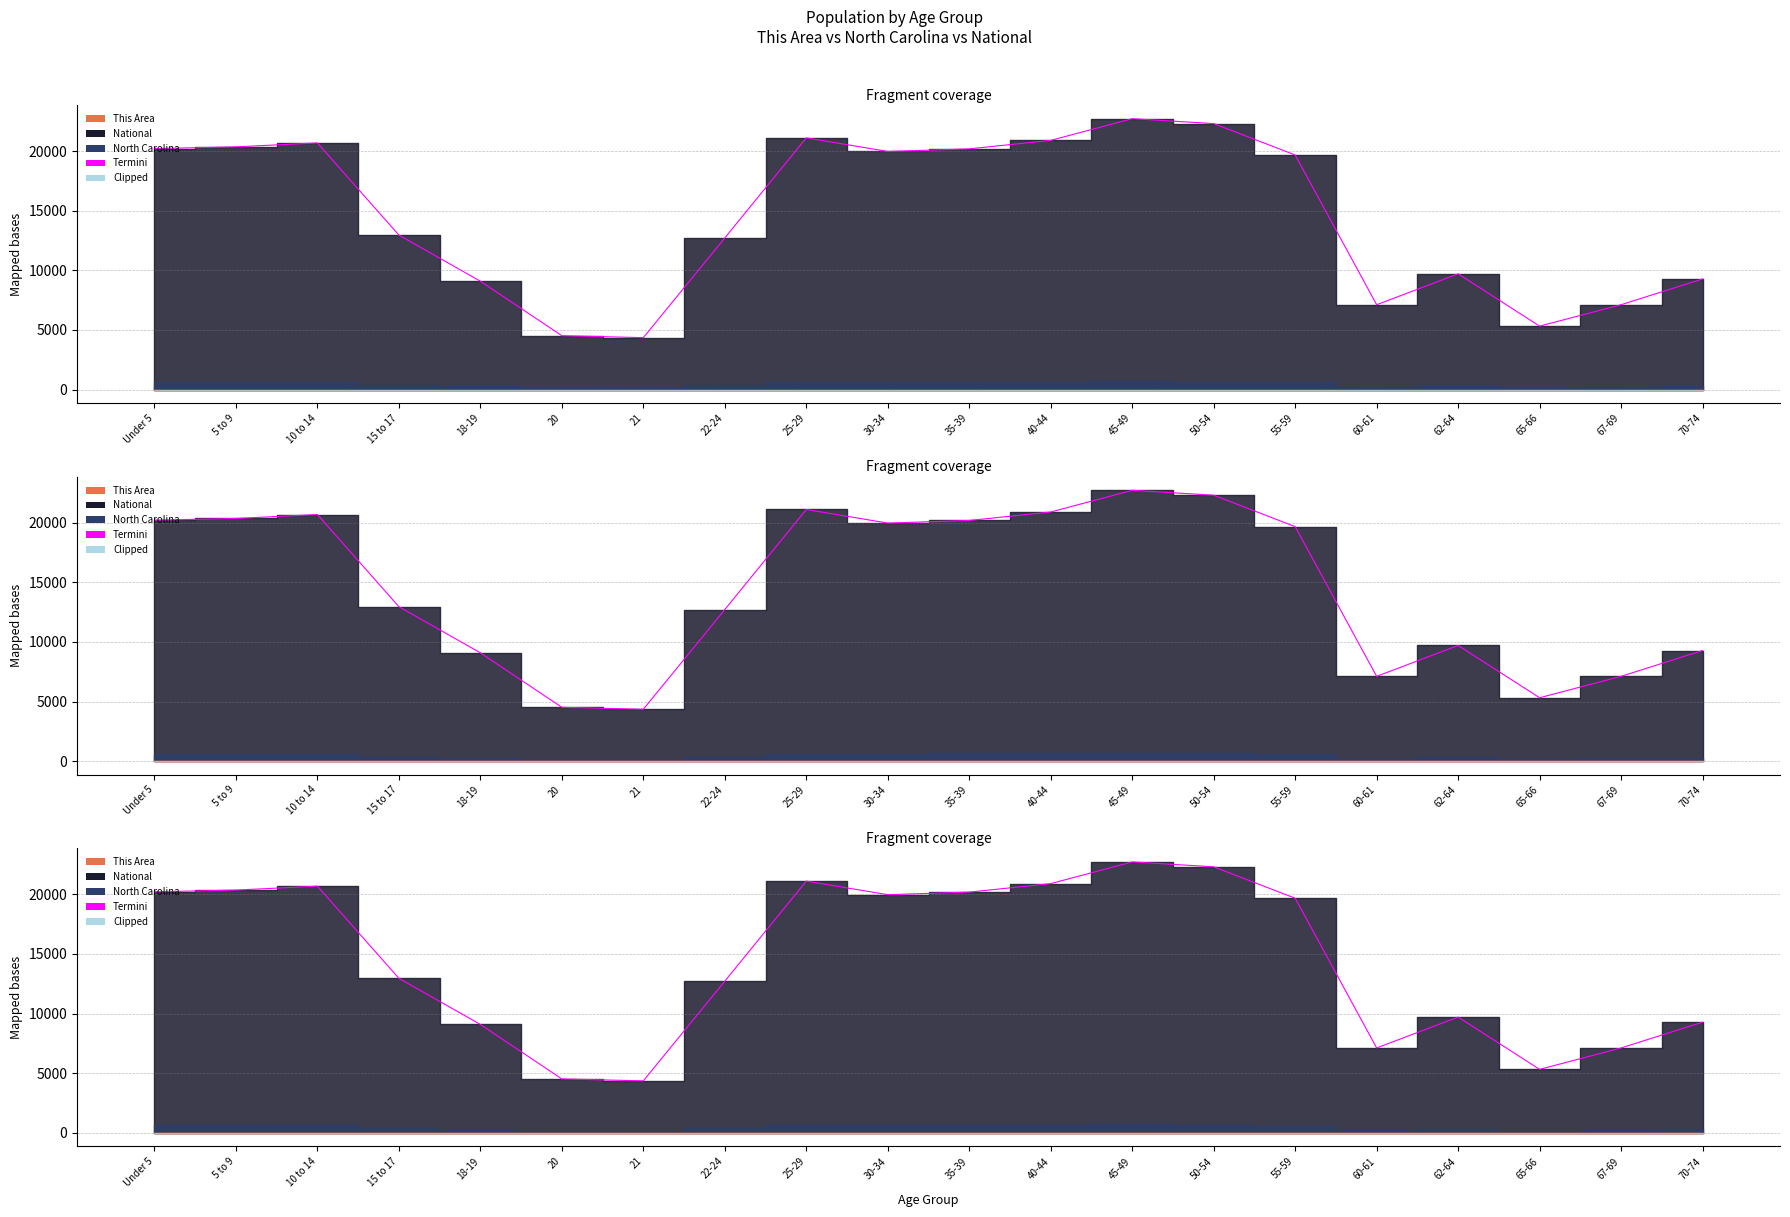

True or false: Clipped has more than 0 points higher than both neighbors.

False